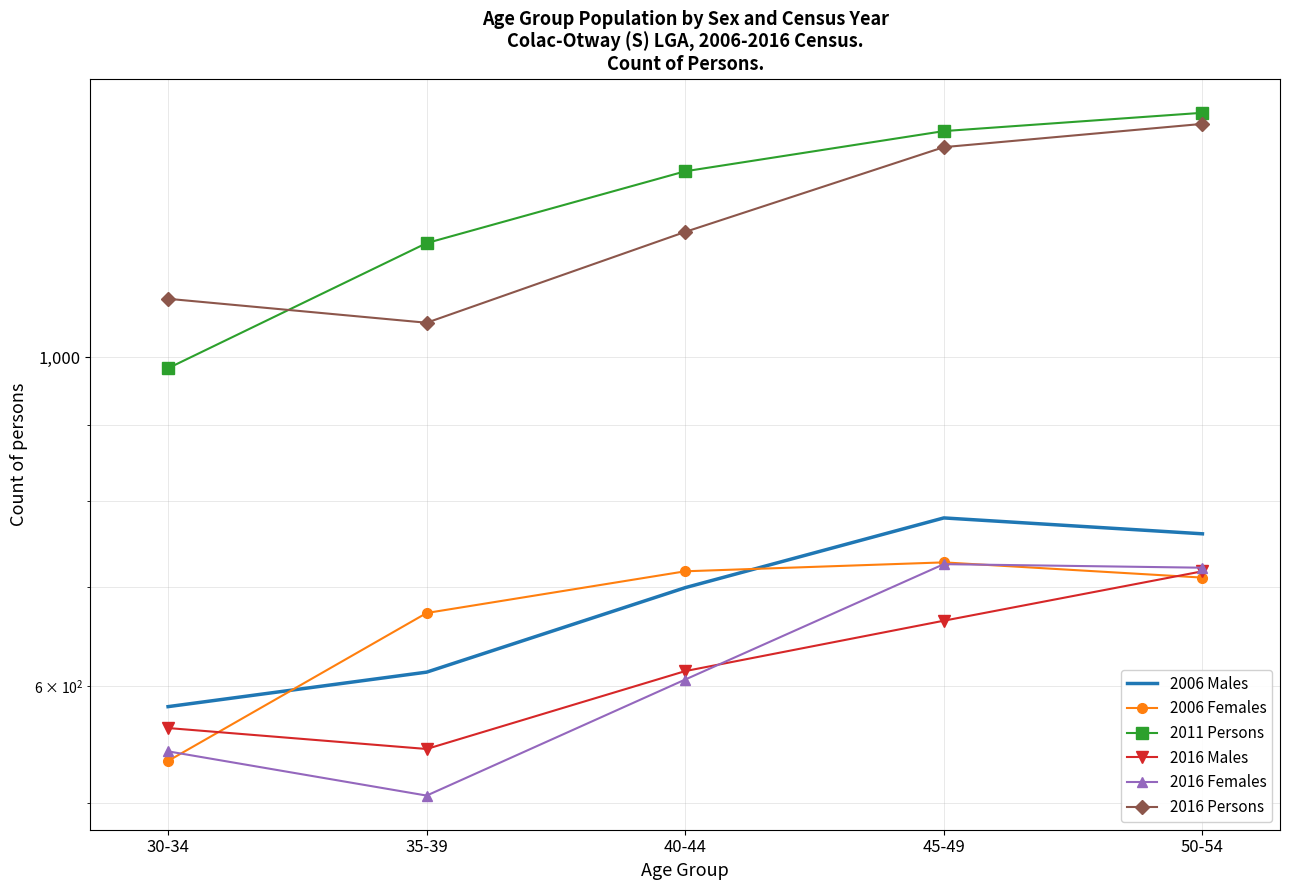

Is this an area chart (filled region under the line)?

No